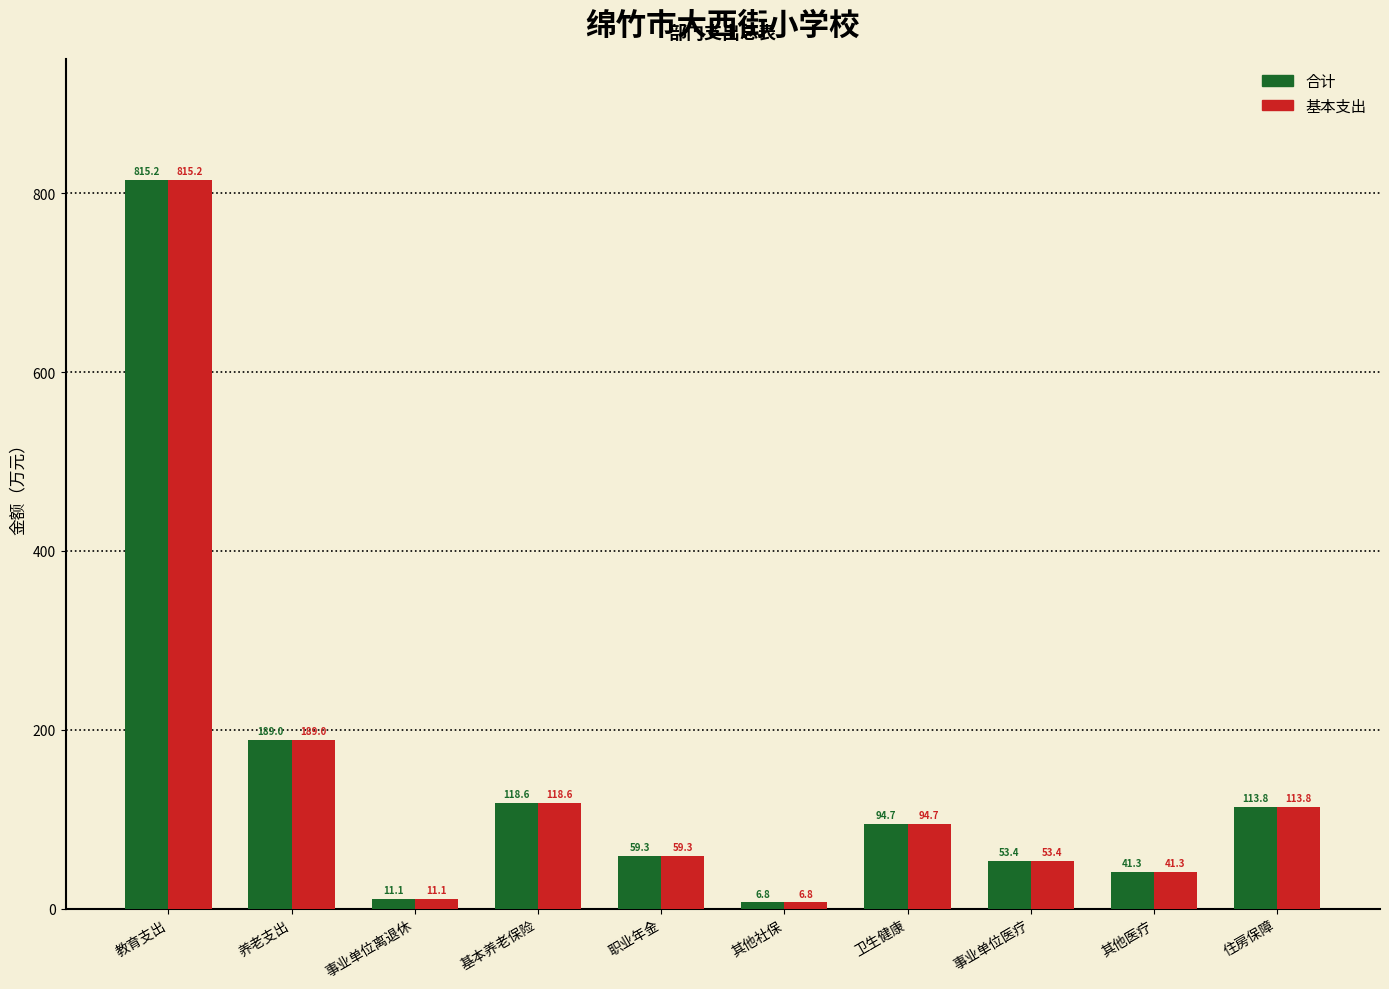

What is the total value across all series at 养老支出?

378.0